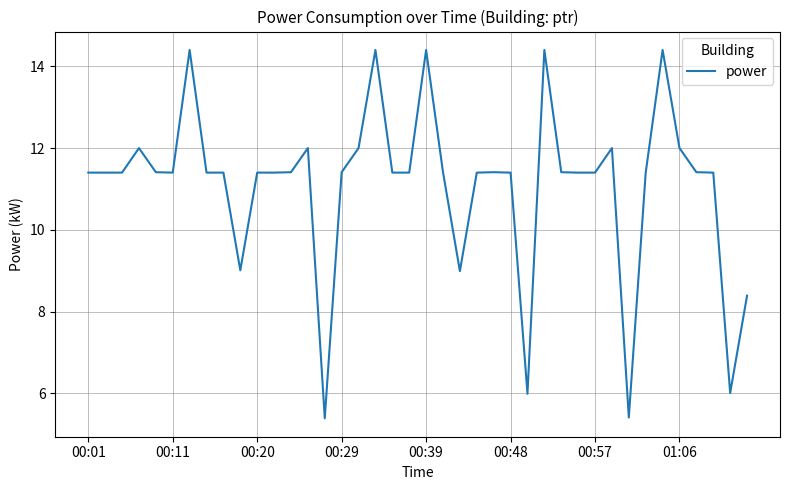

How many values exceed 11?

33